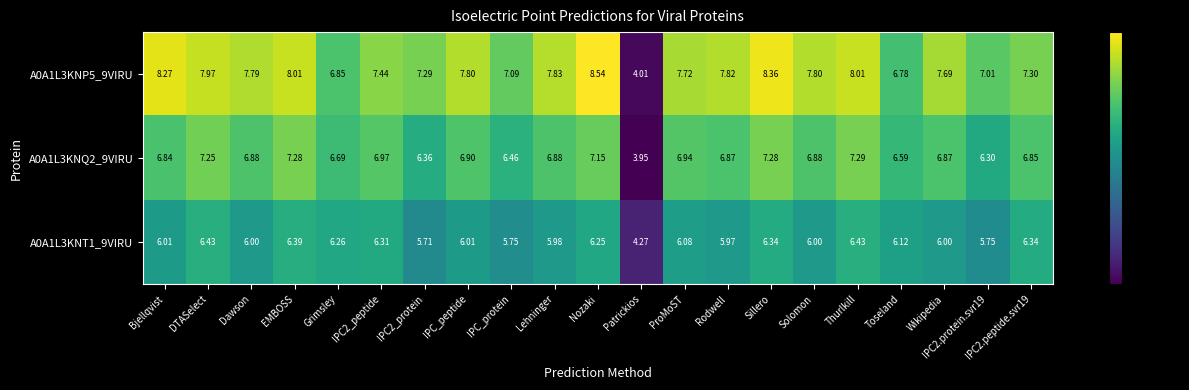

At which category is the sum across all series the highest?

Sillero